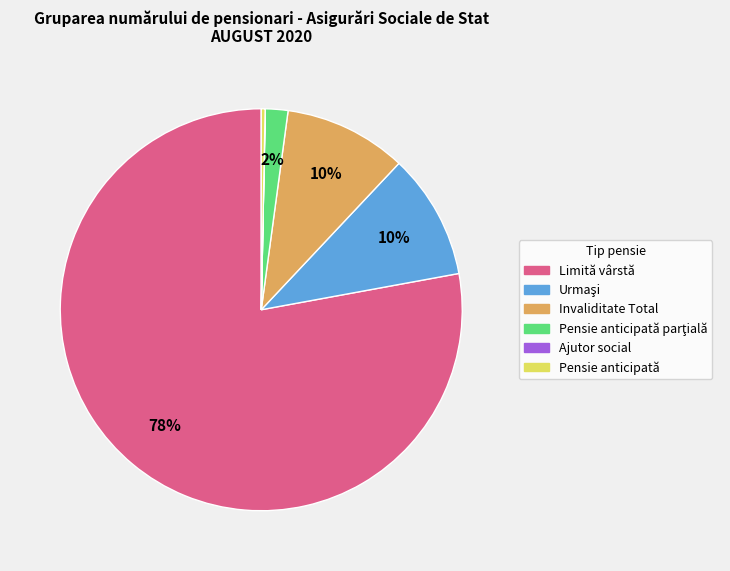

Does Limită vârstă represent more than half of the total?

Yes